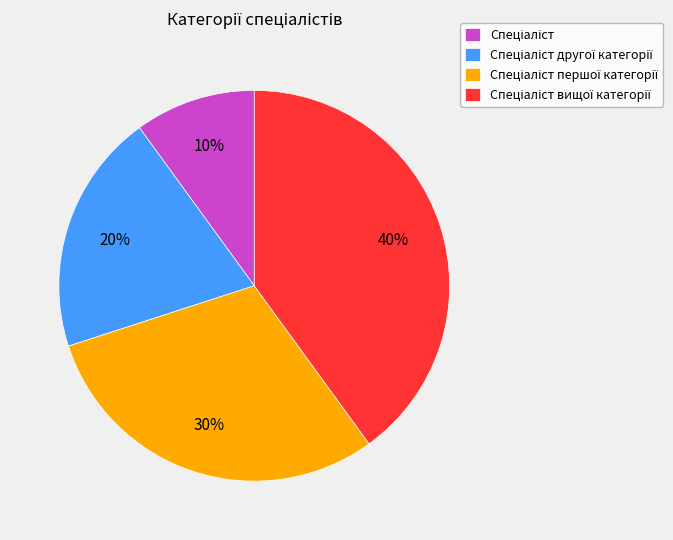

Does any single category account for the majority?

No